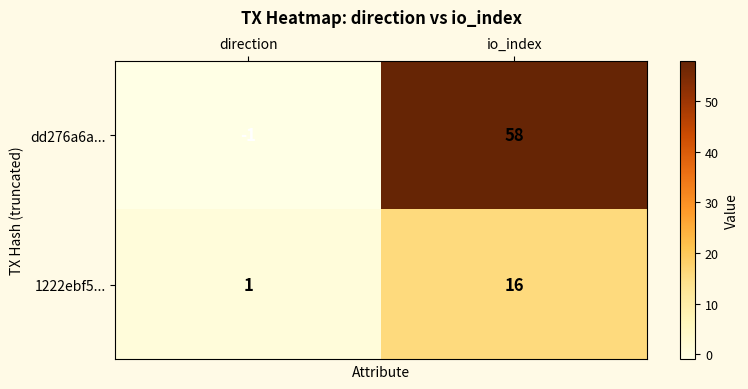

Rank the series at io_index from highest to lowest value.

dd276a6a..., 1222ebf5...